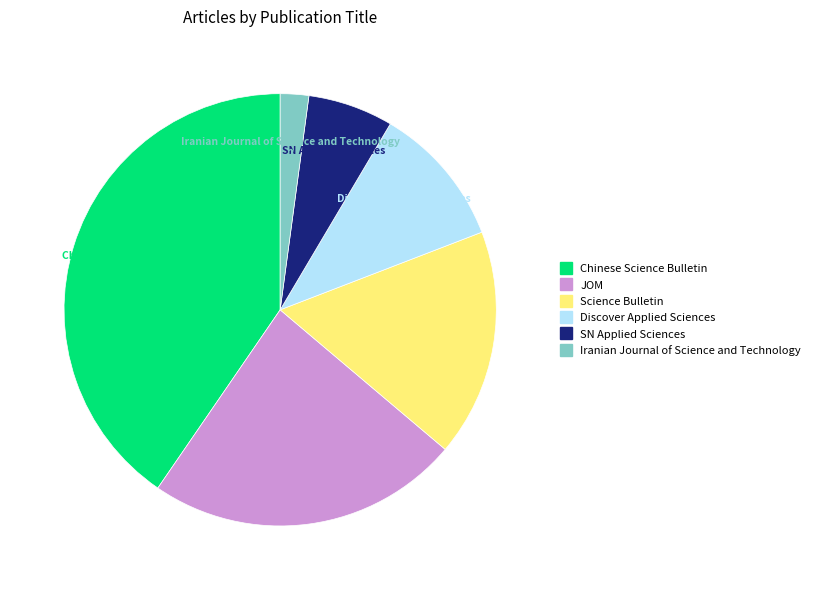

Which slice is the largest?

Chinese Science Bulletin